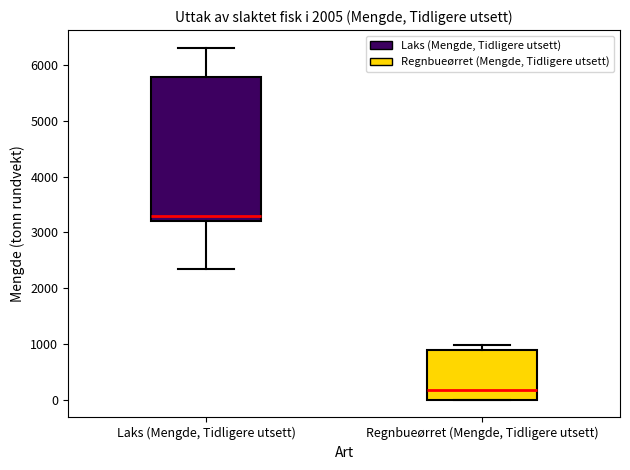

Which box's median line is the highest?

Laks (Mengde, Tidligere utsett)